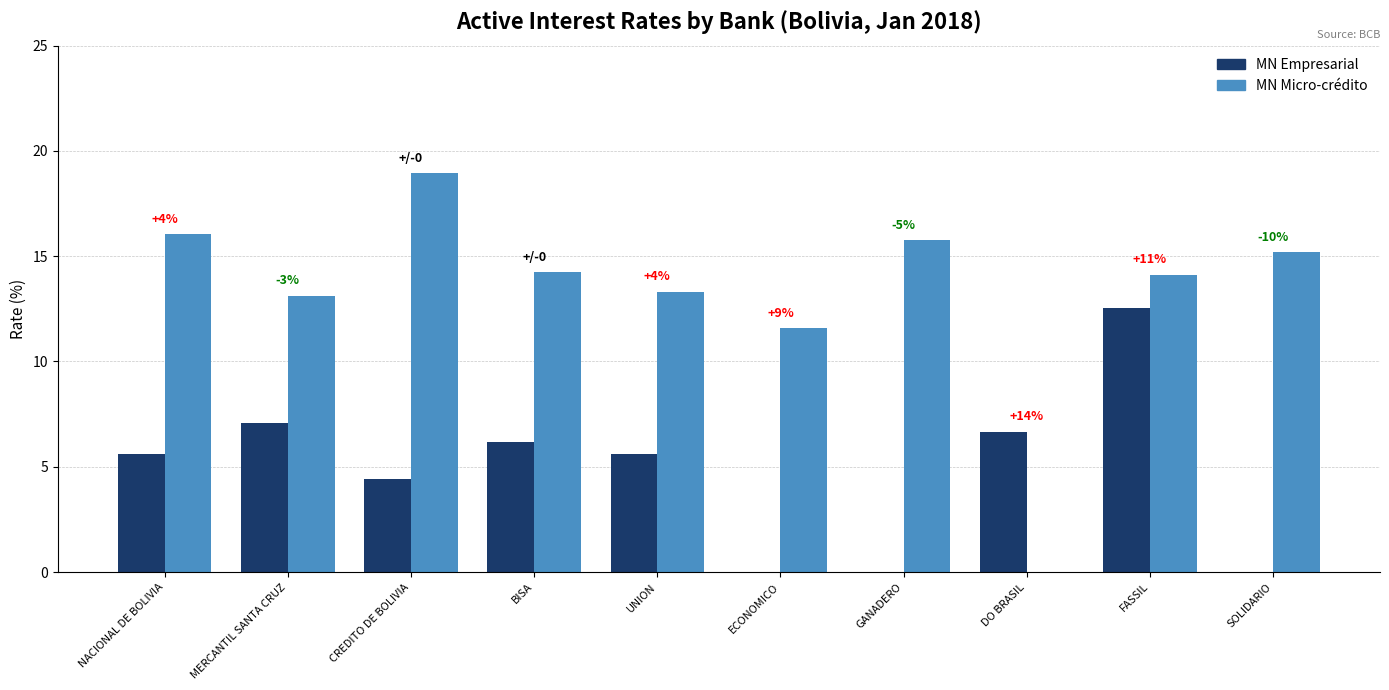

Which series has the largest total across all categories?

MN Micro-crédito